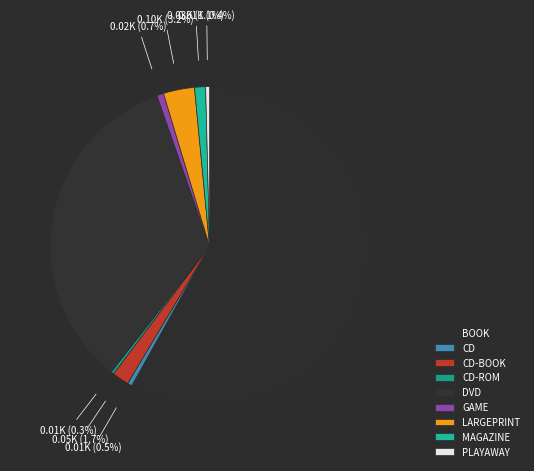

What is the change in value from GAME to PLAYAWAY?

-9